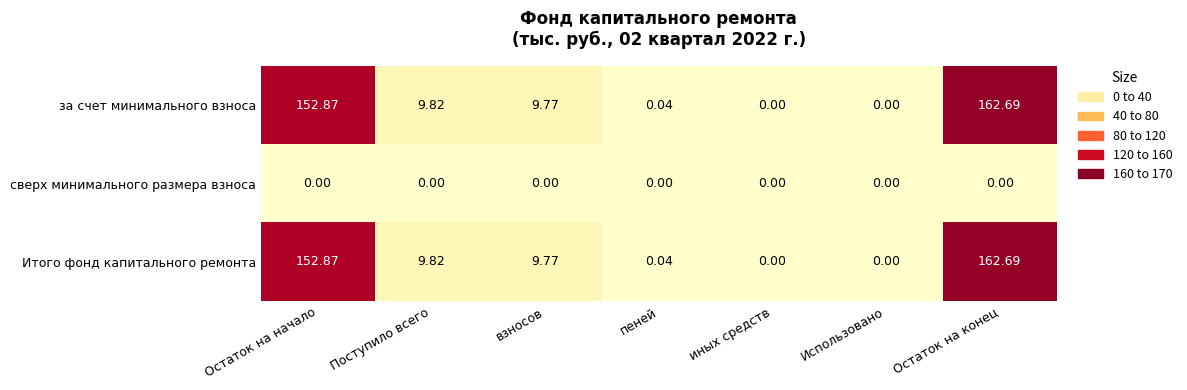

Which label corresponds to the largest value in the chart?

Остаток на конец